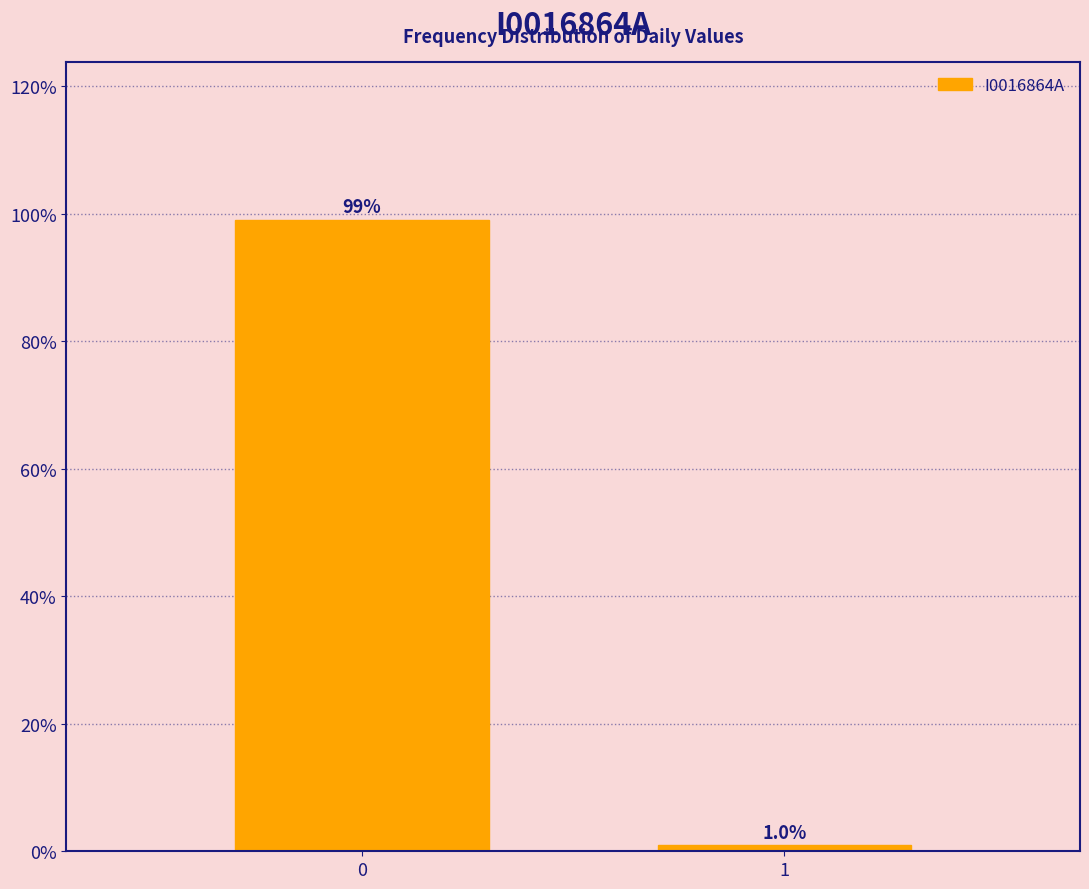

Reading left to right, what are all the values shown in this chart?

99.0	1.0